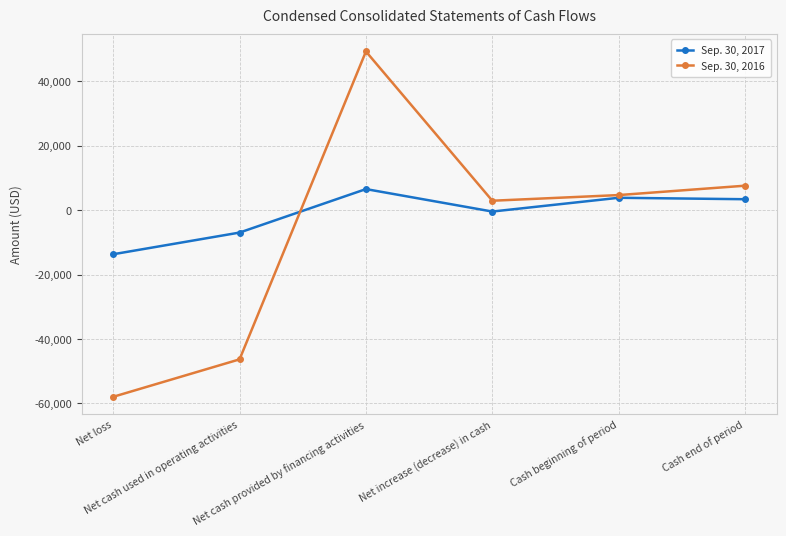

Which series has the largest range (max minus min)?

Sep. 30, 2016